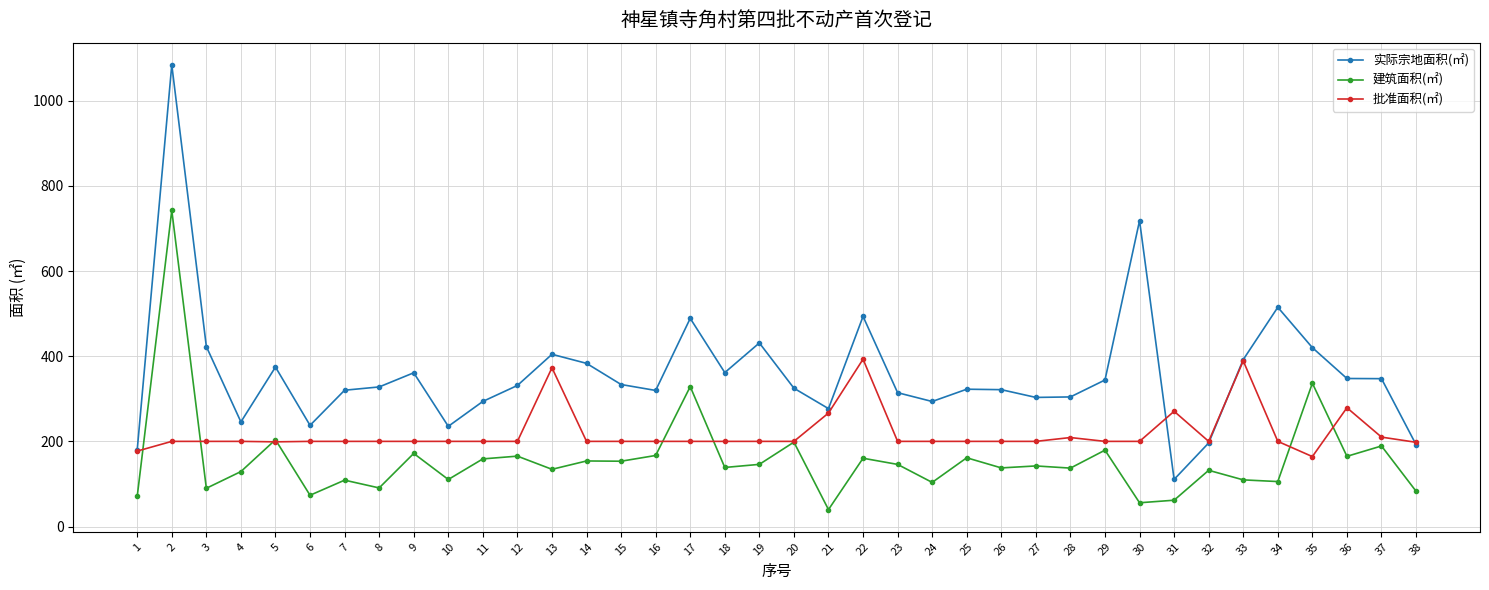

Rank the series by their average value, from lowest to highest.

建筑面积(㎡), 批准面积(㎡), 实际宗地面积(㎡)